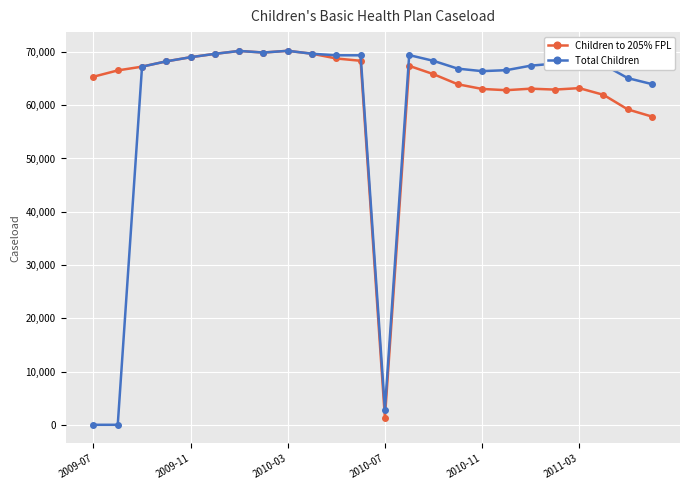

Rank the series by their average value, from highest to lowest.

Children to 205% FPL, Total Children